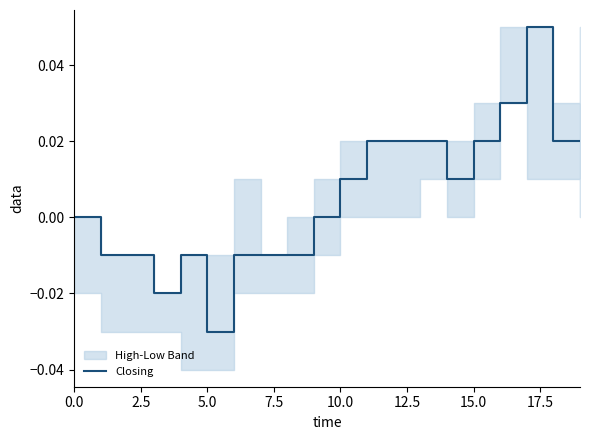

Read the value at 17.

0.1